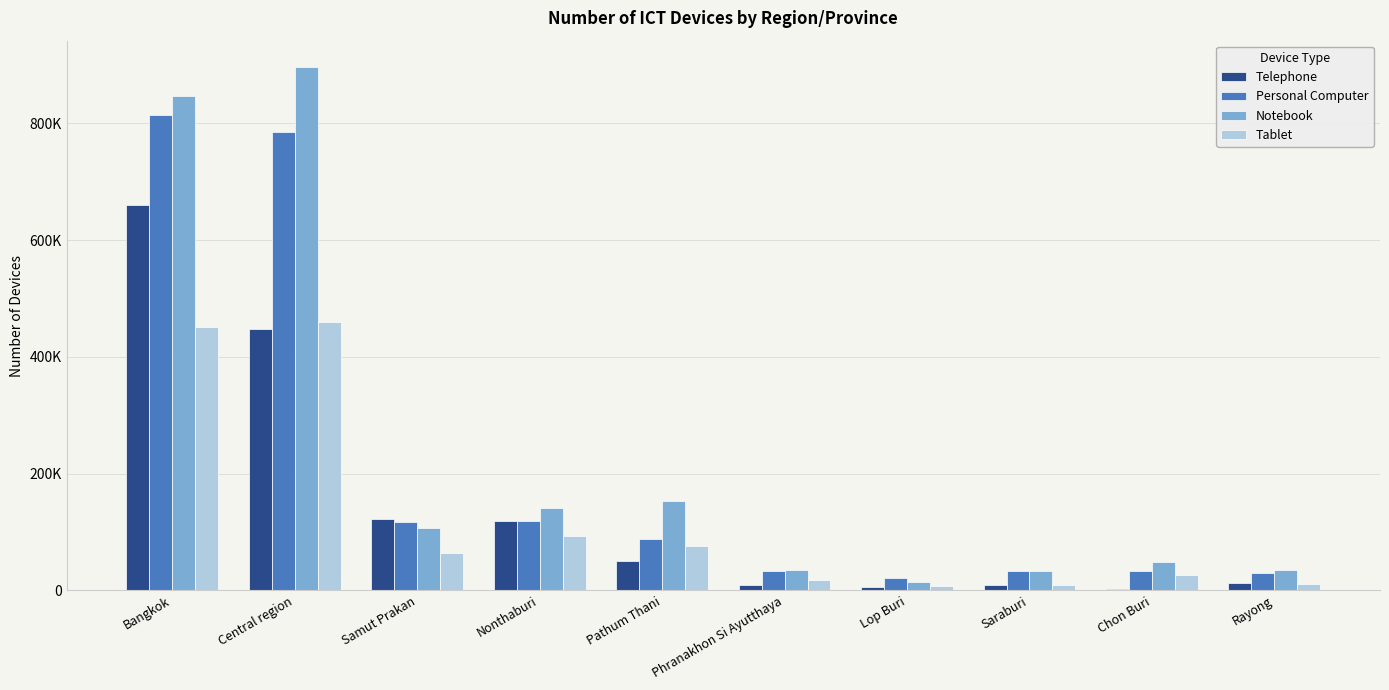

At how many categories does at least one series exceed 582468?

2